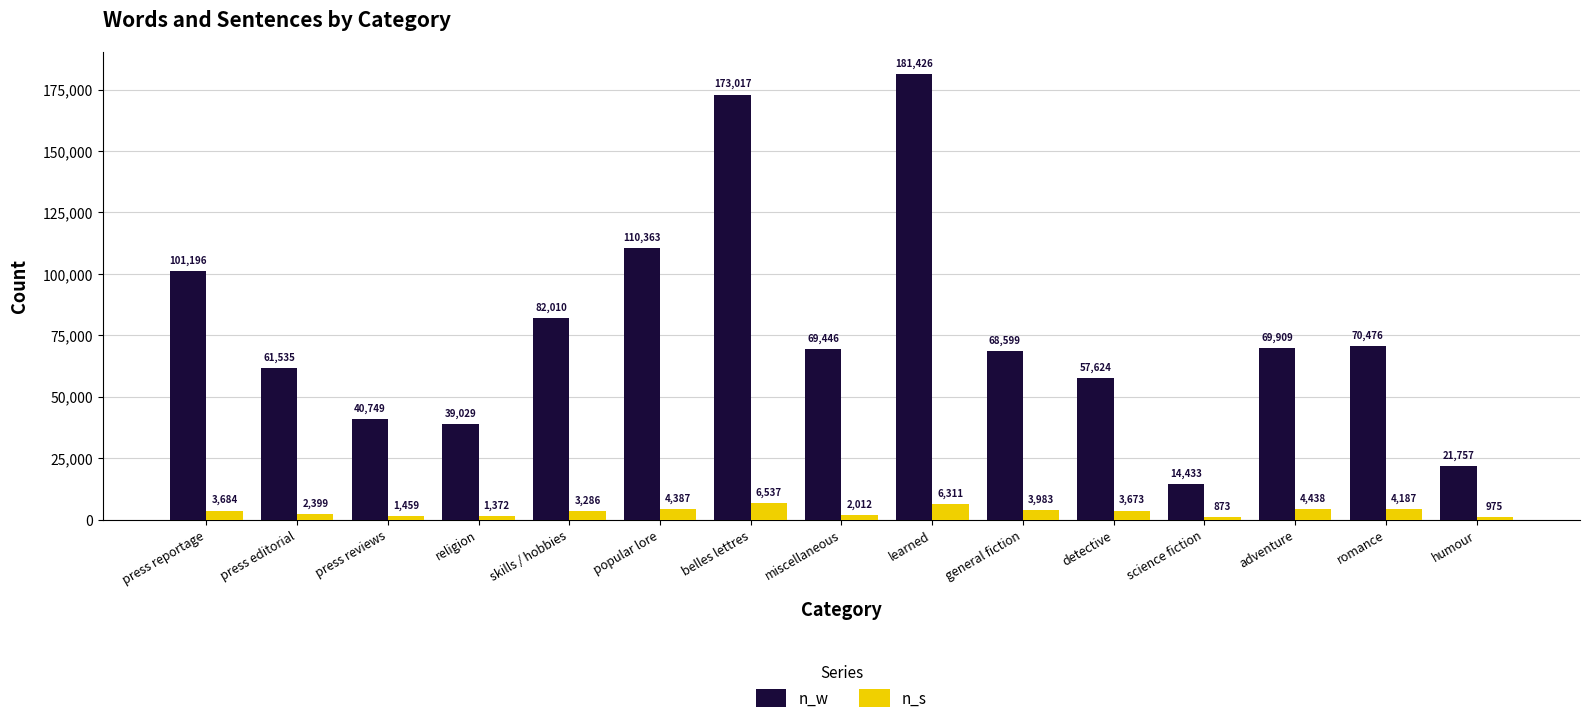

What is the lowest value of the n_s series?

873